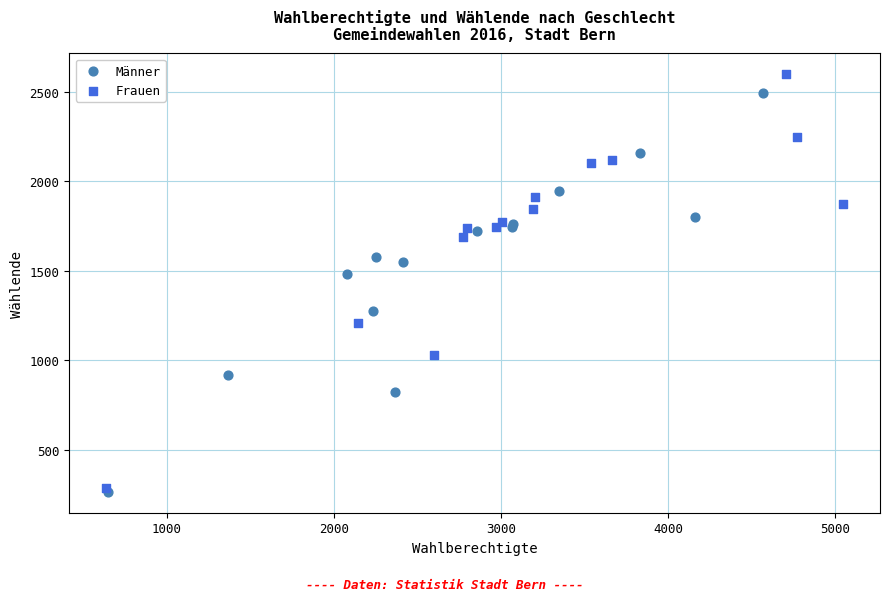

Which series reaches the maximum Y coordinate?

Frauen